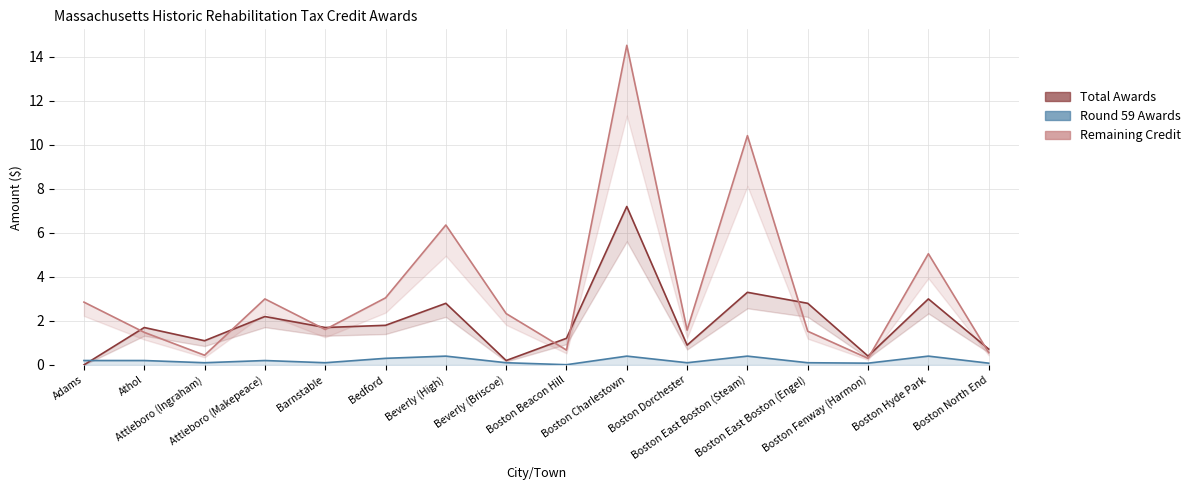

What is the difference between the maximum and minimum values in the Remaining Credit series?

14.2